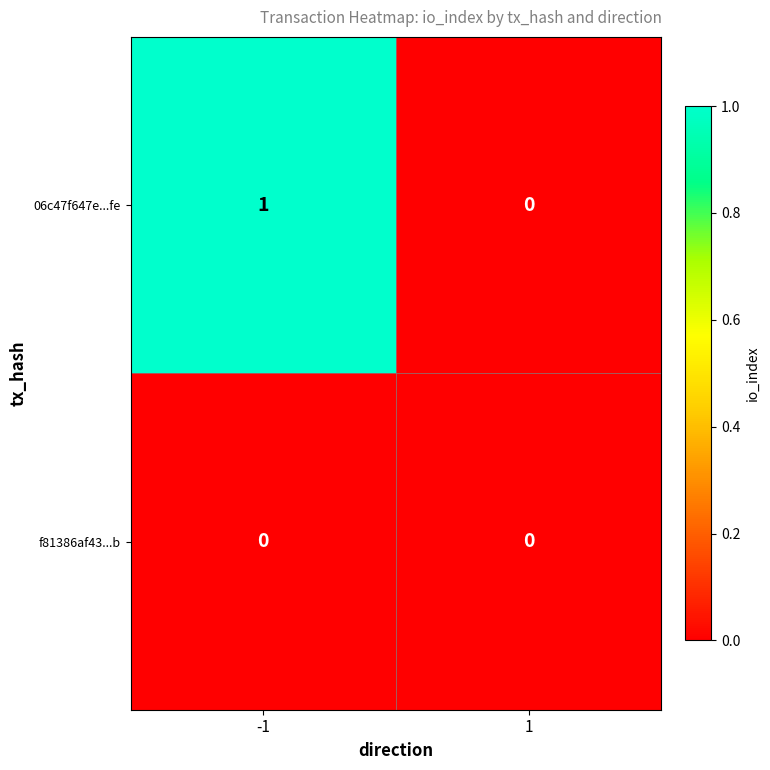

Which series has the largest total across all categories?

06c47f647e...fe